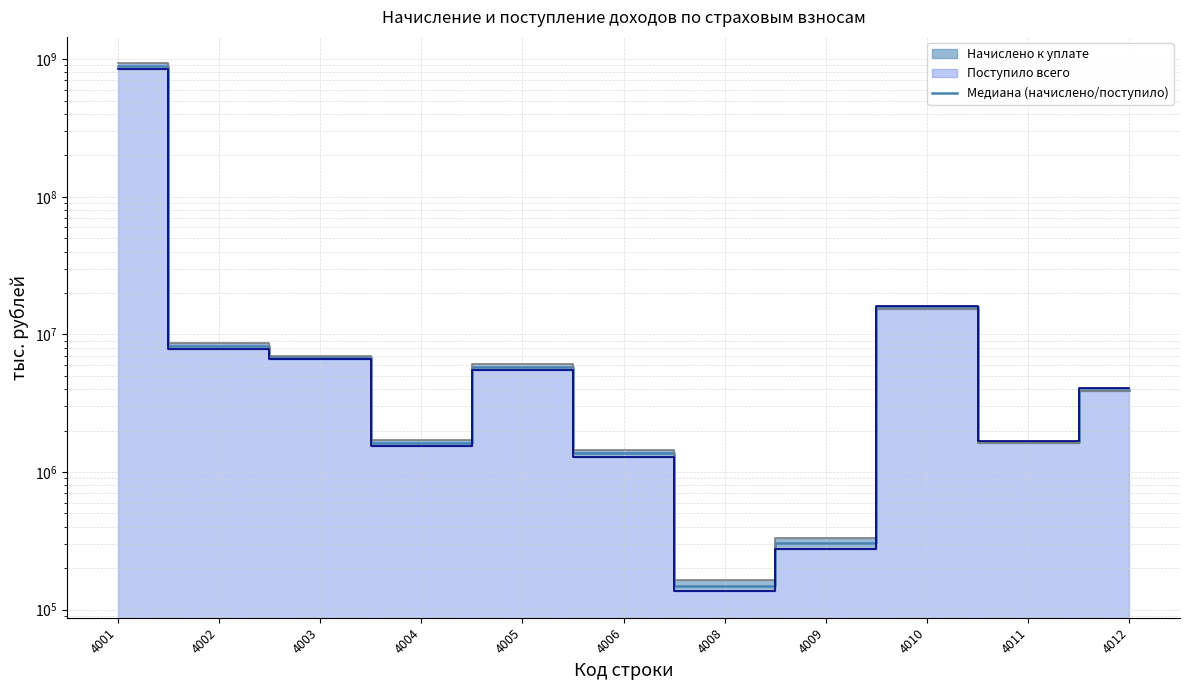

Between 4002 and 4010, which is larger?

4010